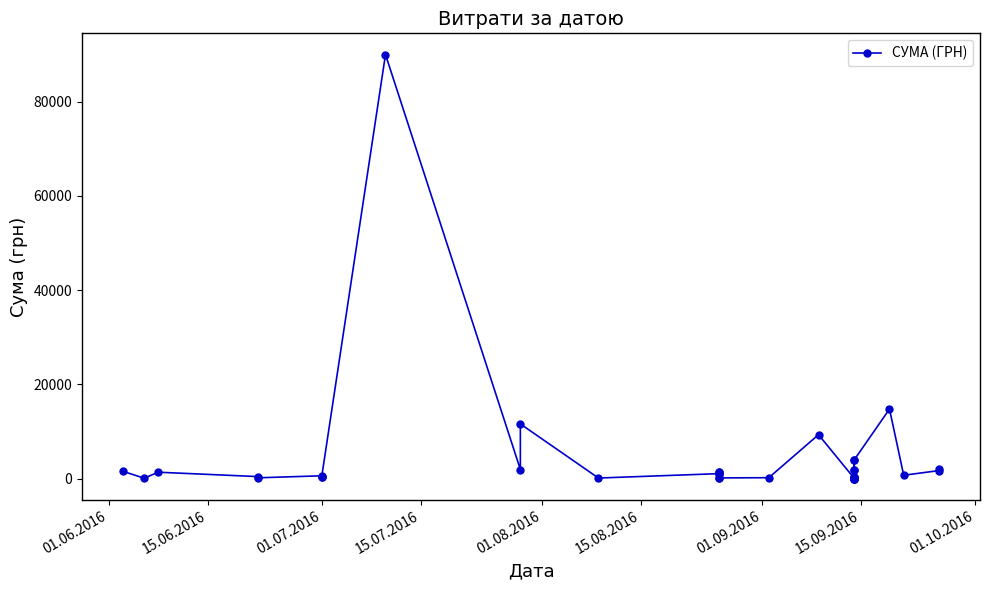

Reading right to left, what are all the values shown in this chart?

2091.2	1720.7	726.0	14777.2	3920.5	89.0	1862.4	31.6	126.5	364.4	31.6	126.5	3920.5	89.0	1862.4	31.6	126.5	364.4	31.6	126.5	9336.0	204.3	165.6	1373.5	1068.8	165.6	1373.5	1068.8	135.0	11618.6	1943.7	90000.0	266.0	302.0	610.0	183.0	442.0	1370.0	108.0	1562.0